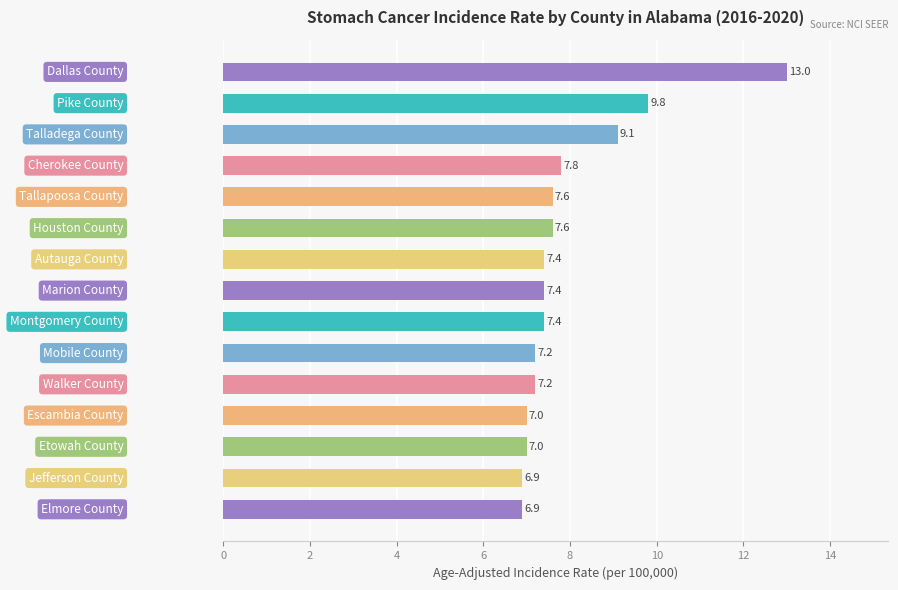

What is the sum of all values?

119.3